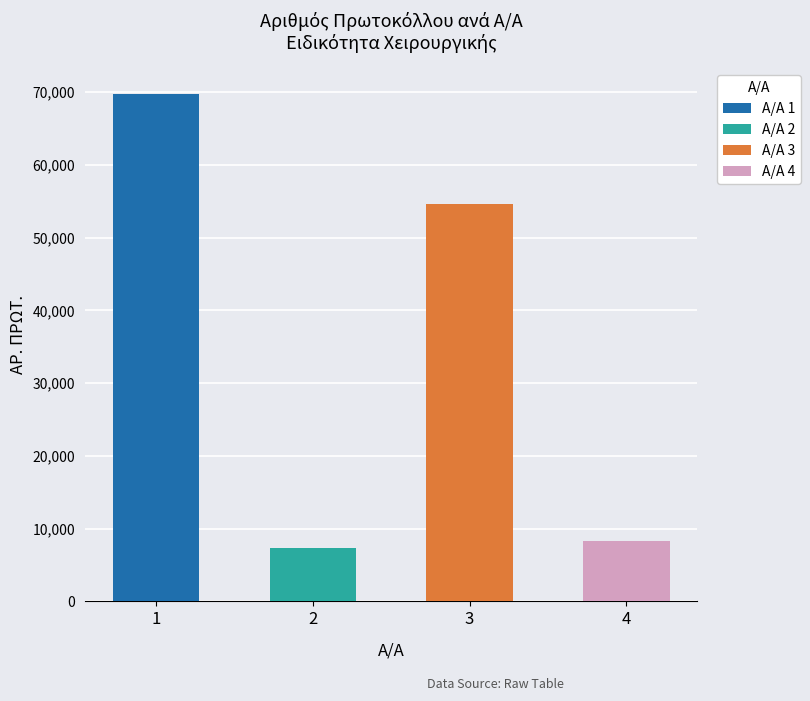

What is the change in value from 1 to 3?

-15103